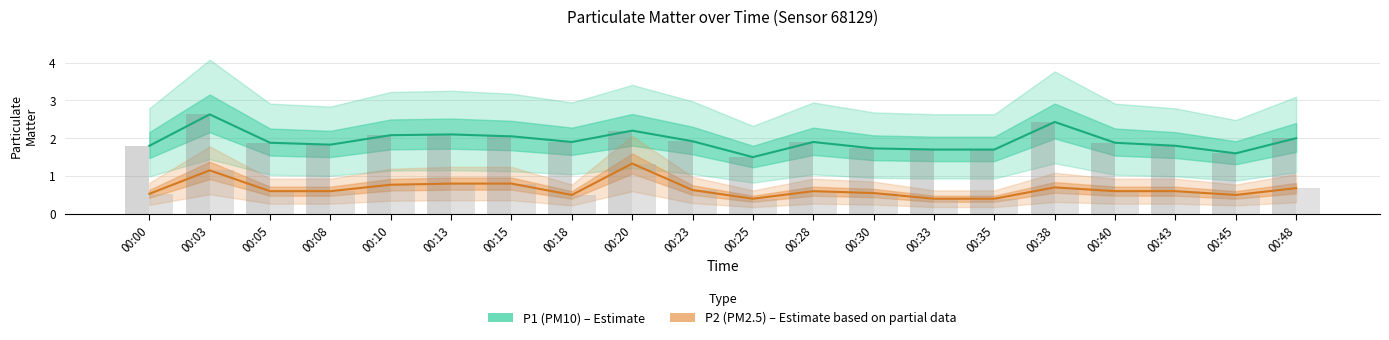

Rank the categories by P1 bar value from lowest to highest.

00:25, 00:45, 00:33, 00:35, 00:30, 00:00, 00:43, 00:08, 00:05, 00:40, 00:18, 00:28, 00:23, 00:48, 00:15, 00:10, 00:13, 00:20, 00:38, 00:03